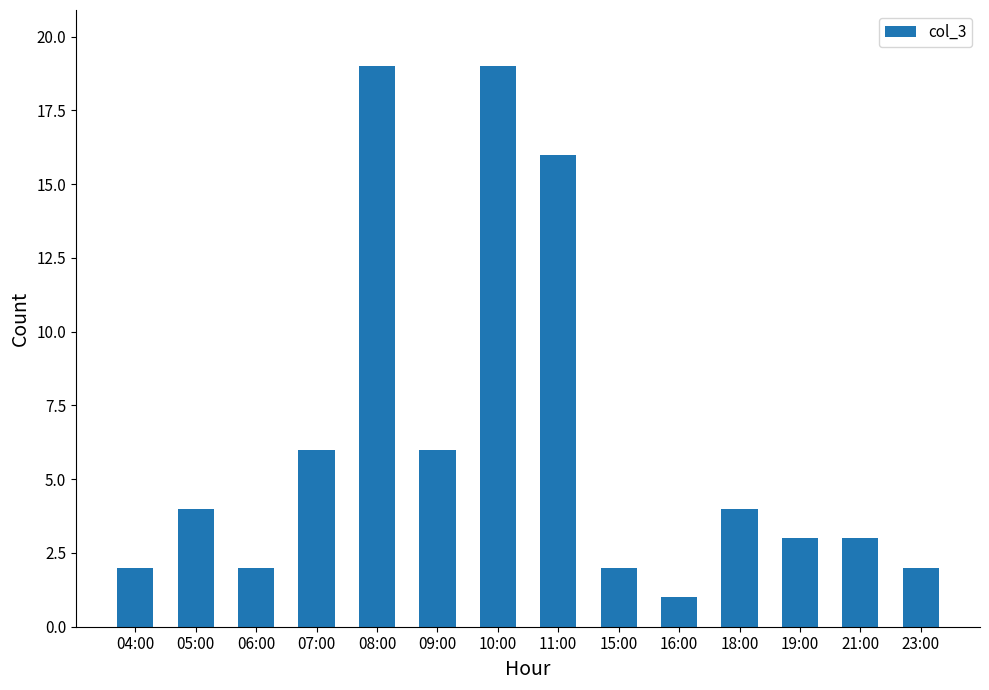

What is the sum of the values at 11:00 and 05:00?

20